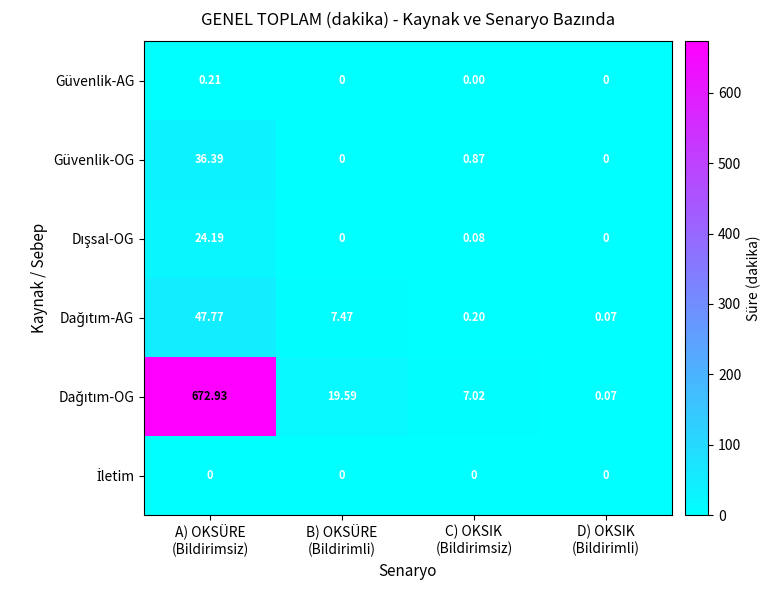

Count the number of data series in this chart.

6